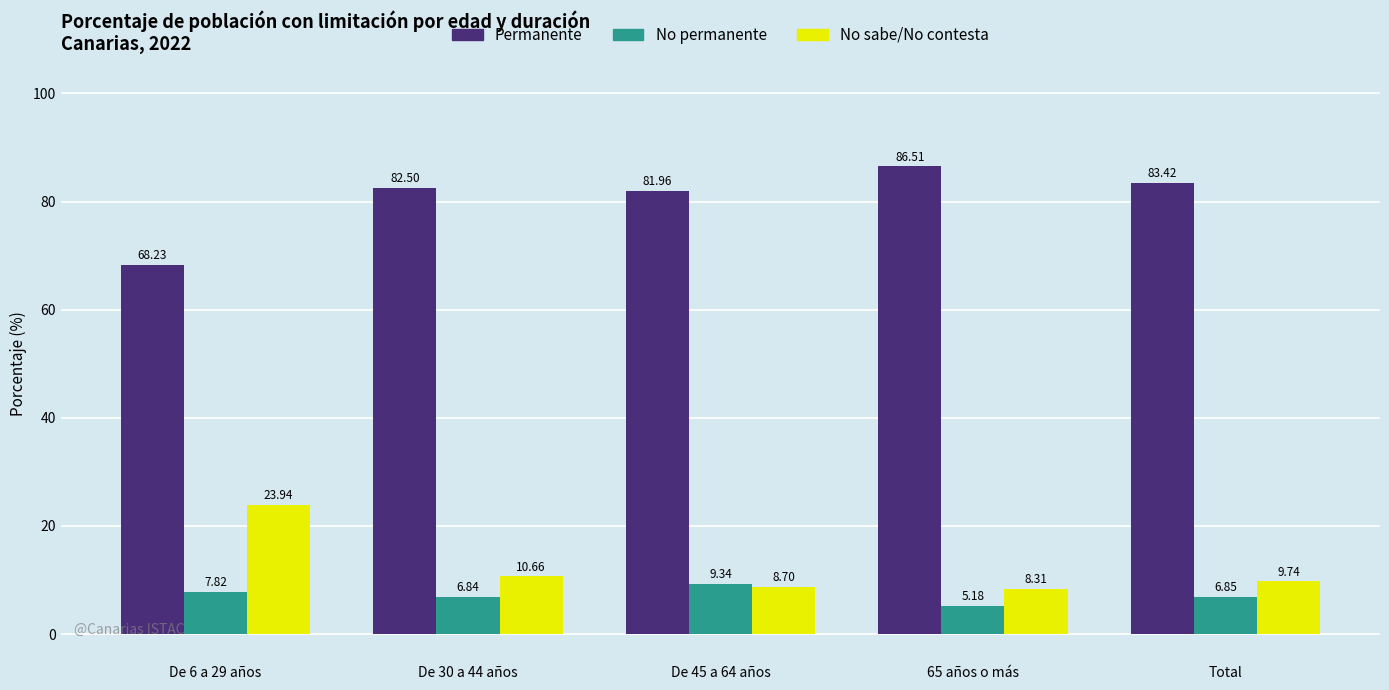

Which series has the largest total across all categories?

Permanente